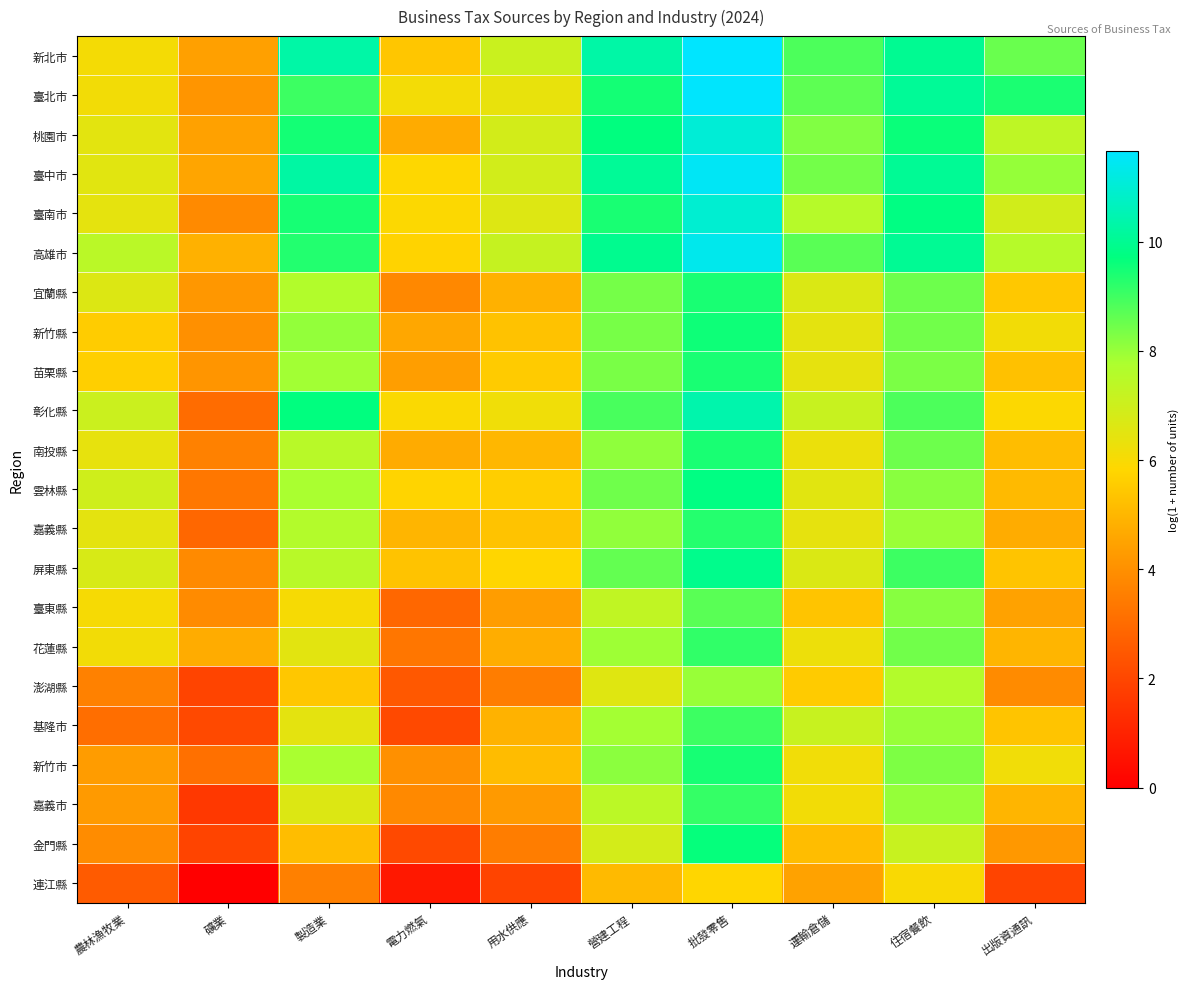

Reading left to right, what are all the values shown in this chart?

新北市: 農林漁牧業=6.1	礦業=4.4	製造業=10.3	電力燃氣=5.4	用水供應=7.1	營建工程=10.3	批發零售=11.7	運輸倉儲=8.9	住宿餐飲=10.0	出版資通訊=8.5
臺北市: 農林漁牧業=6.1	礦業=4.1	製造業=9.0	電力燃氣=6.1	用水供應=6.4	營建工程=9.5	批發零售=11.6	運輸倉儲=8.7	住宿餐飲=10.1	出版資通訊=9.4
桃園市: 農林漁牧業=6.5	礦業=4.5	製造業=9.5	電力燃氣=4.7	用水供應=6.9	營建工程=9.7	批發零售=11.0	運輸倉儲=8.3	住宿餐飲=9.6	出版資通訊=7.4
臺中市: 農林漁牧業=6.5	礦業=4.5	製造業=10.3	電力燃氣=5.8	用水供應=6.9	營建工程=10.1	批發零售=11.5	運輸倉儲=8.4	住宿餐飲=10.1	出版資通訊=8.0
臺南市: 農林漁牧業=6.4	礦業=3.8	製造業=9.5	電力燃氣=5.9	用水供應=6.6	營建工程=9.4	批發零售=11.0	運輸倉儲=7.5	住宿餐飲=9.8	出版資通訊=6.9
高雄市: 農林漁牧業=7.5	礦業=4.9	製造業=9.3	電力燃氣=5.7	用水供應=7.2	營建工程=10.0	批發零售=11.4	運輸倉儲=8.7	住宿餐飲=10.0	出版資通訊=7.5
宜蘭縣: 農林漁牧業=6.6	礦業=4.2	製造業=7.6	電力燃氣=3.8	用水供應=4.9	營建工程=8.4	批發零售=9.4	運輸倉儲=6.7	住宿餐飲=8.5	出版資通訊=5.5
新竹縣: 農林漁牧業=5.6	礦業=4.0	製造業=8.0	電力燃氣=4.6	用水供應=5.3	營建工程=8.4	批發零售=9.6	運輸倉儲=6.5	住宿餐飲=8.4	出版資通訊=6.1
苗栗縣: 農林漁牧業=5.6	礦業=4.1	製造業=7.9	電力燃氣=4.4	用水供應=5.5	營建工程=8.3	批發零售=9.4	運輸倉儲=6.4	住宿餐飲=8.3	出版資通訊=5.3
彰化縣: 農林漁牧業=7.1	礦業=3.0	製造業=9.7	電力燃氣=5.9	用水供應=6.2	營建工程=8.9	批發零售=10.4	運輸倉儲=7.1	住宿餐飲=8.8	出版資通訊=5.9
南投縣: 農林漁牧業=6.4	礦業=3.6	製造業=7.5	電力燃氣=4.7	用水供應=5.0	營建工程=8.1	批發零售=9.4	運輸倉儲=6.3	住宿餐飲=8.5	出版資通訊=5.2
雲林縣: 農林漁牧業=7.0	礦業=3.3	製造業=7.8	電力燃氣=5.8	用水供應=5.6	營建工程=8.5	批發零售=9.8	運輸倉儲=6.5	住宿餐飲=8.2	出版資通訊=5.1
嘉義縣: 農林漁牧業=6.5	礦業=2.9	製造業=7.6	電力燃氣=5.0	用水供應=5.3	營建工程=8.1	批發零售=9.3	運輸倉儲=6.4	住宿餐飲=8.0	出版資通訊=4.7
屏東縣: 農林漁牧業=6.8	礦業=3.9	製造業=7.5	電力燃氣=5.3	用水供應=5.8	營建工程=8.6	批發零售=9.9	運輸倉儲=6.7	住宿餐飲=9.0	出版資通訊=5.3
臺東縣: 農林漁牧業=6.0	礦業=3.9	製造業=6.0	電力燃氣=2.9	用水供應=4.3	營建工程=7.3	批發零售=8.7	運輸倉儲=5.3	住宿餐飲=8.2	出版資通訊=4.5
花蓮縣: 農林漁牧業=6.1	礦業=4.7	製造業=6.5	電力燃氣=3.3	用水供應=4.7	營建工程=7.9	批發零售=9.2	運輸倉儲=6.3	住宿餐飲=8.4	出版資通訊=5.0
澎湖縣: 農林漁牧業=3.6	礦業=1.9	製造業=5.4	電力燃氣=2.5	用水供應=3.5	營建工程=6.6	批發零售=8.0	運輸倉儲=5.5	住宿餐飲=7.6	出版資通訊=3.9
基隆市: 農林漁牧業=3.1	礦業=2.1	製造業=6.5	電力燃氣=2.1	用水供應=4.9	營建工程=7.9	批發零售=9.0	運輸倉儲=7.1	住宿餐飲=8.0	出版資通訊=5.3
新竹市: 農林漁牧業=4.3	礦業=3.1	製造業=7.8	電力燃氣=4.0	用水供應=5.1	營建工程=8.1	批發零售=9.5	運輸倉儲=6.2	住宿餐飲=8.3	出版資通訊=6.2
嘉義市: 農林漁牧業=4.3	礦業=1.6	製造業=6.6	電力燃氣=3.8	用水供應=4.3	營建工程=7.4	批發零售=9.1	運輸倉儲=6.1	住宿餐飲=8.0	出版資通訊=5.0
金門縣: 農林漁牧業=3.9	礦業=1.9	製造業=5.2	電力燃氣=2.1	用水供應=3.5	營建工程=6.9	批發零售=9.6	運輸倉儲=5.2	住宿餐飲=7.1	出版資通訊=4.2
連江縣: 農林漁牧業=2.6	礦業=0.0	製造業=3.6	電力燃氣=0.7	用水供應=1.9	營建工程=5.1	批發零售=5.8	運輸倉儲=4.5	住宿餐飲=6.0	出版資通訊=1.9